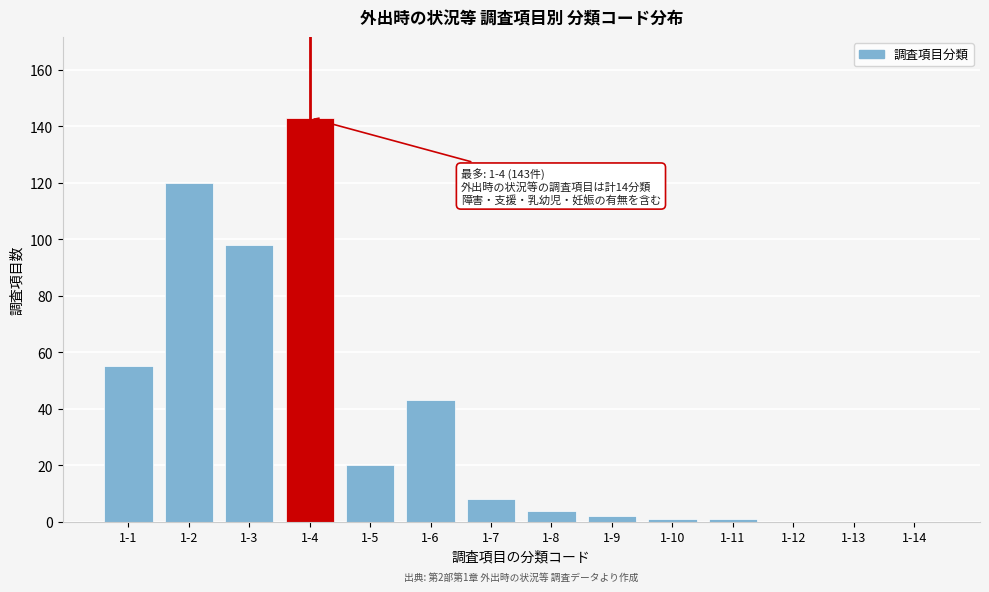

Reading left to right, what are all the values shown in this chart?

1-1=55	1-2=120	1-3=98	1-4=143	1-5=20	1-6=43	1-7=8	1-8=4	1-9=2	1-10=1	1-11=1	1-12=0	1-13=0	1-14=0